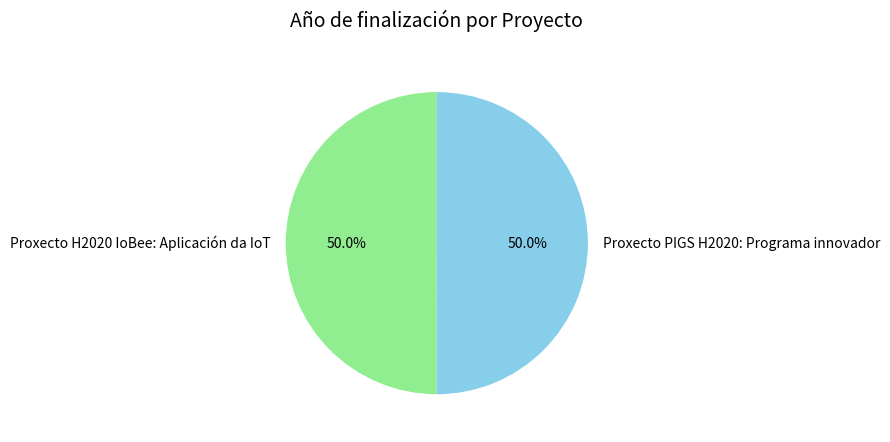

What is the ratio of the value at Proxecto PIGS H2020: Programa innovador to the value at Proxecto H2020 IoBee: Aplicación da IoT?

1.0